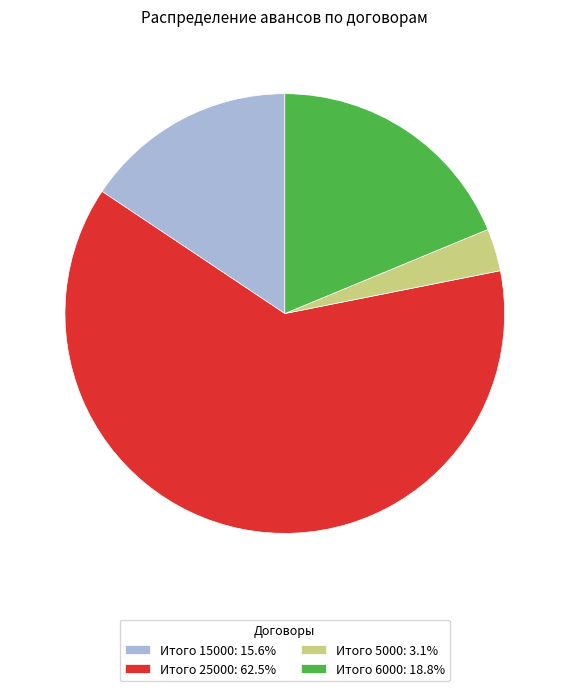

How many segments does this pie chart have?

4